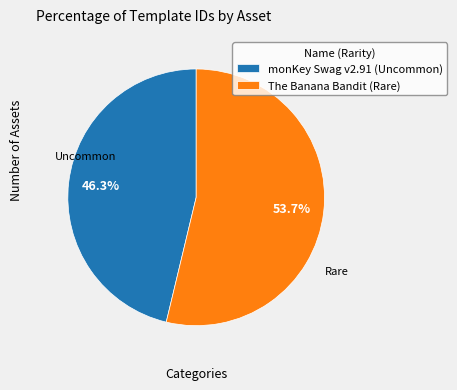

True or false: monKey Swag v2.91 (Uncommon) accounts for 46% of the total.

True